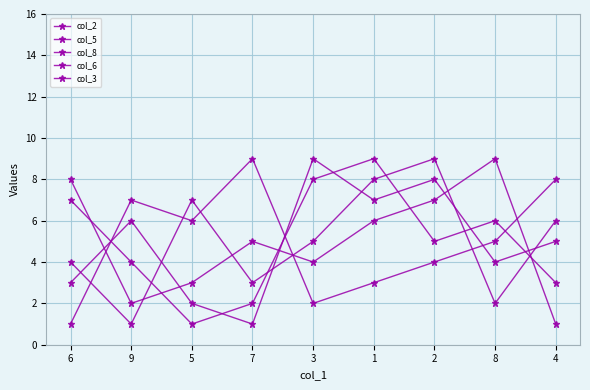

Is this an area chart (filled region under the line)?

No